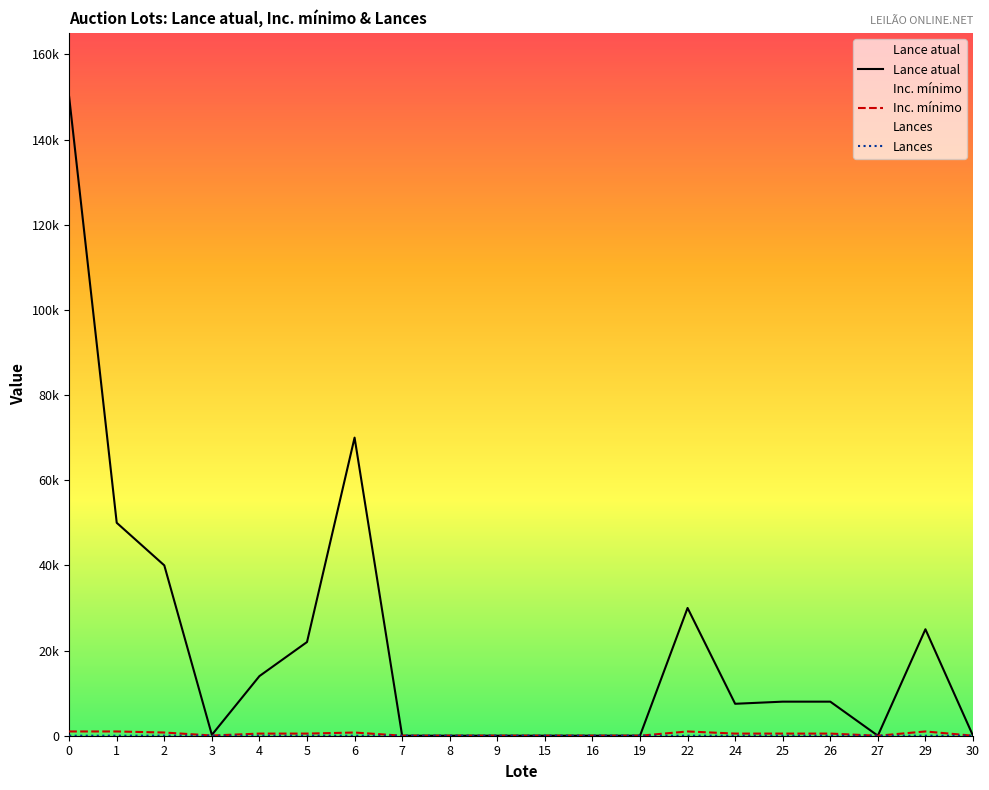

How many lines are shown in the chart?

3